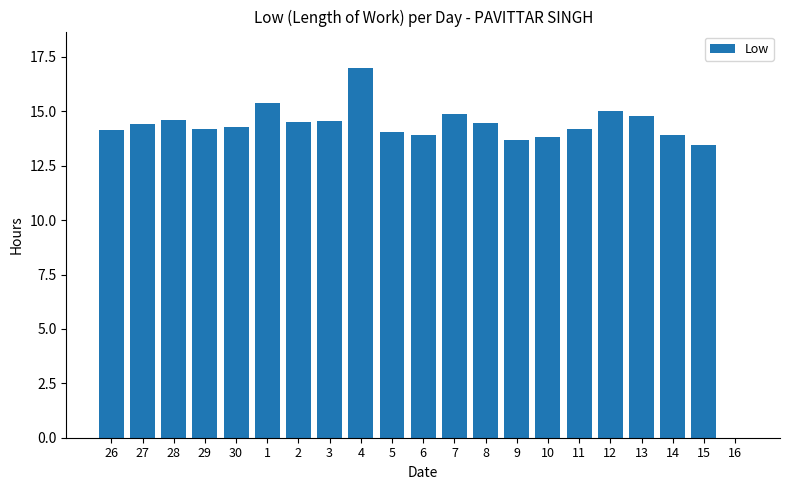

At which category does the chart reach its peak across all series?

4